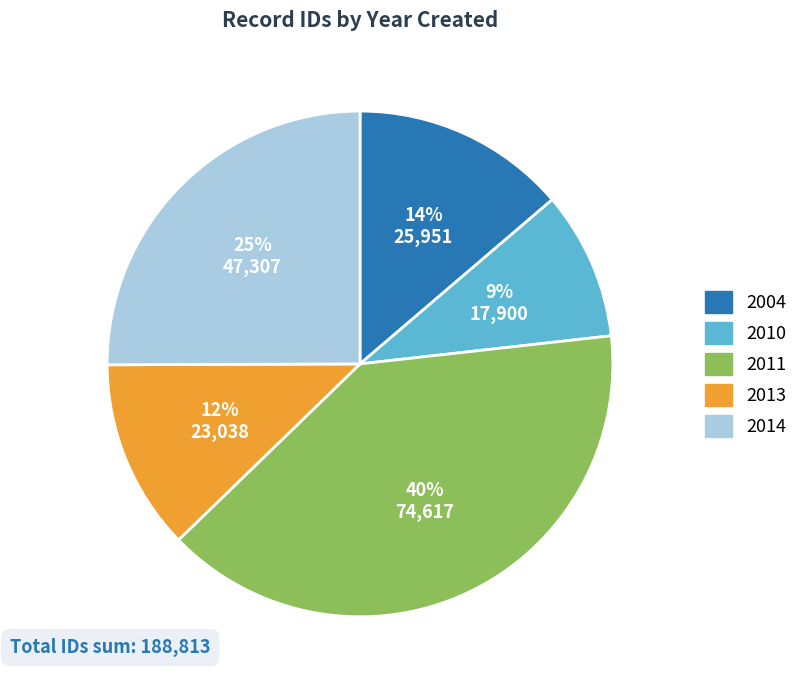

Count the number of slices in the pie.

5